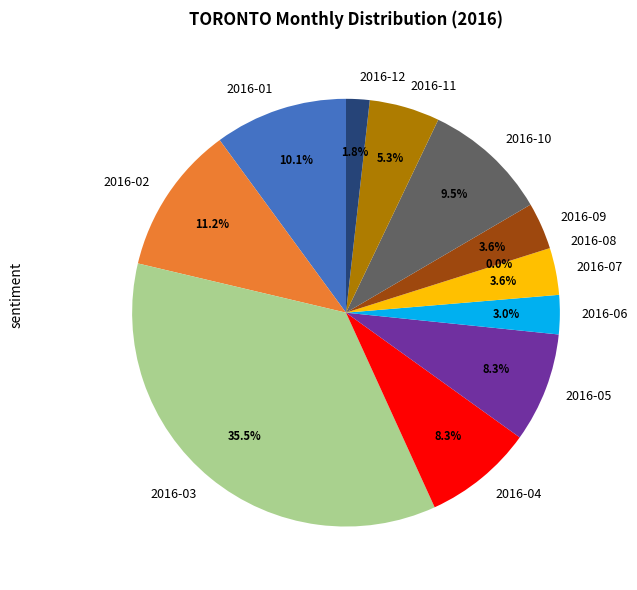

To the nearest percent, what is the difference between the 2016-10 and 2016-05 slice percentages?

1%